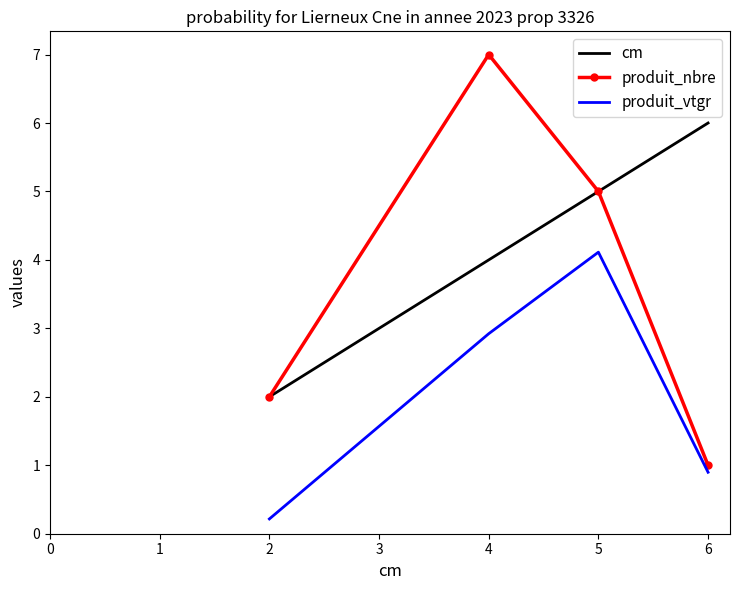

Is it true that produit_nbre equals 7.0 at 4?

True